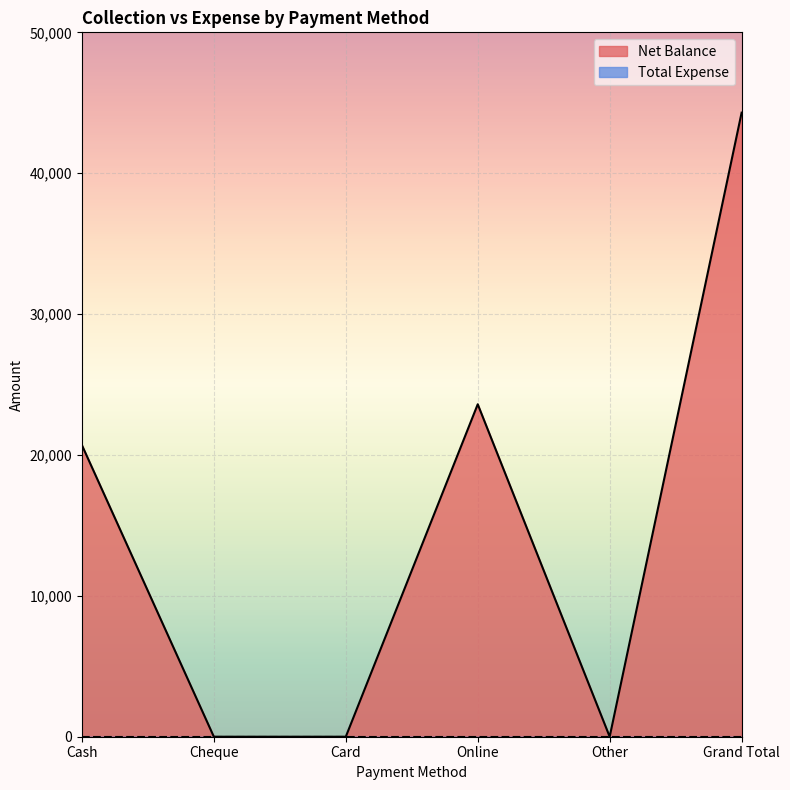

Reading right to left, transcribe all the data shown in this chart.

Grand Total=44300	Other=0	Online=23600	Card=0	Cheque=0	Cash=20700